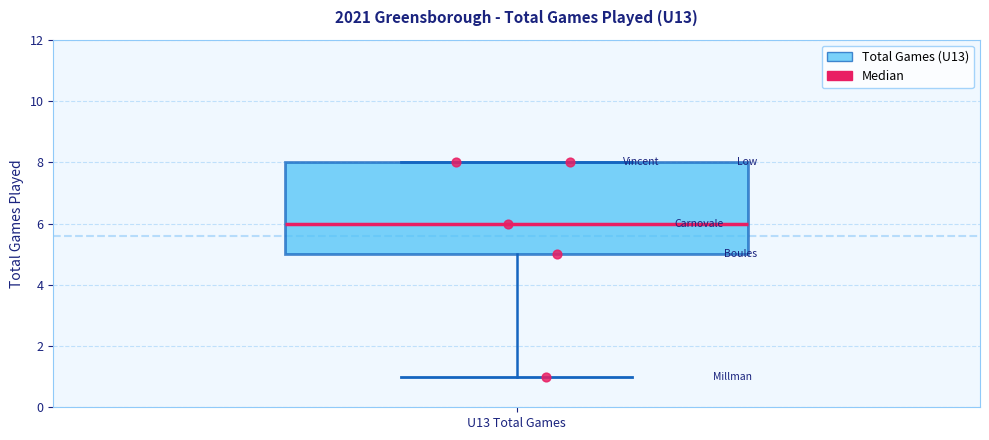

Read this box plot against the y-axis: the position of the median line, the range covered by the box, and the ends of both whiskers. The values are not printed on the chart, so give them approximately, as read against the axis.

median 6, box 5 to 8, whiskers 1 to 8